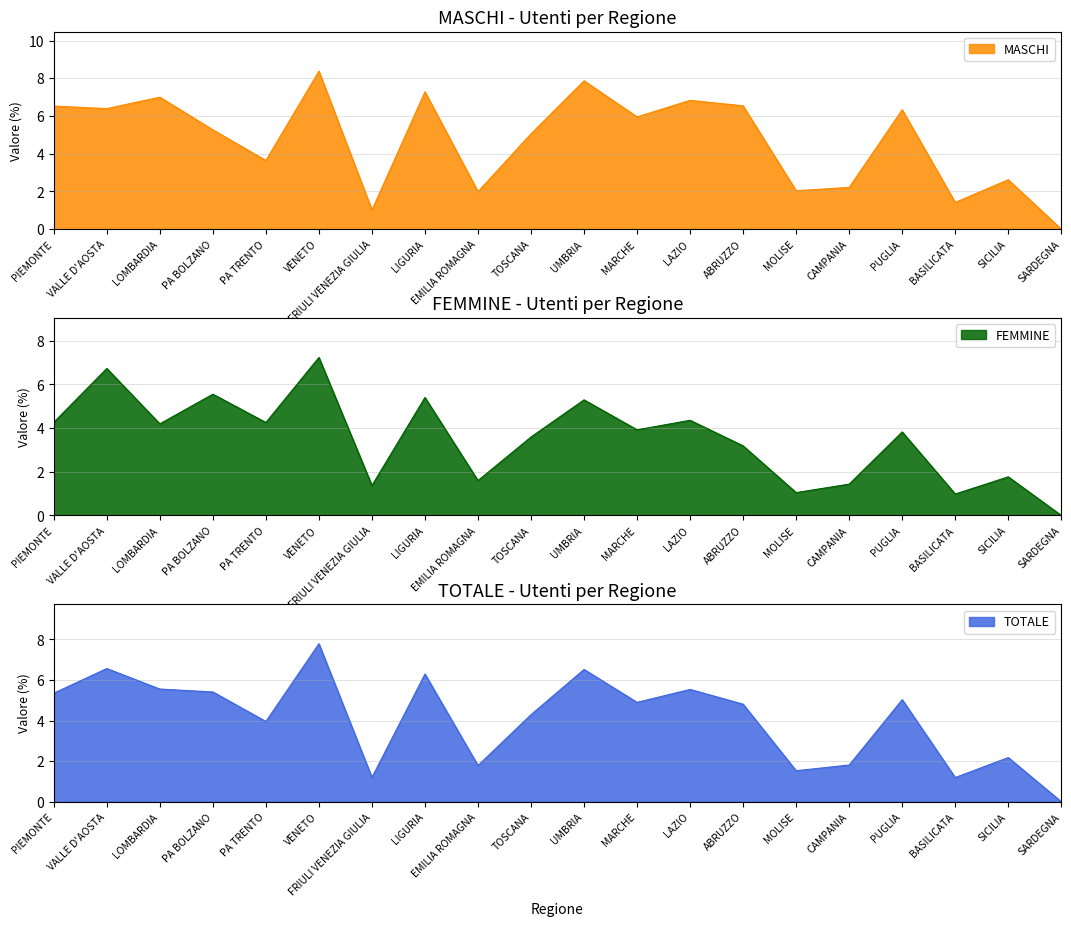

What is the total value across all series at LOMBARDIA?

16.7